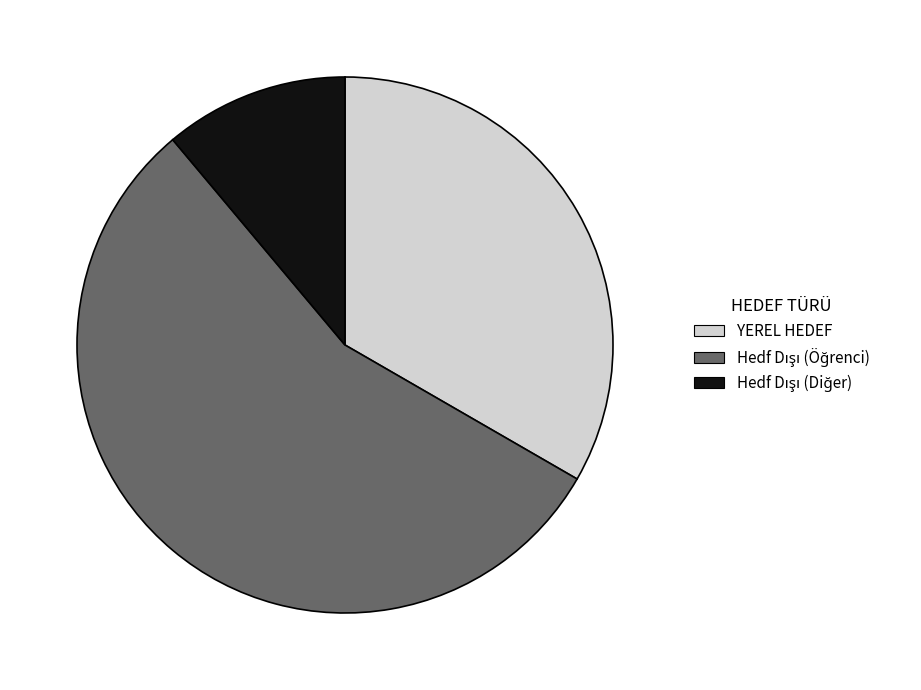

Is it true that YEREL HEDEF is 33% of the pie?

True